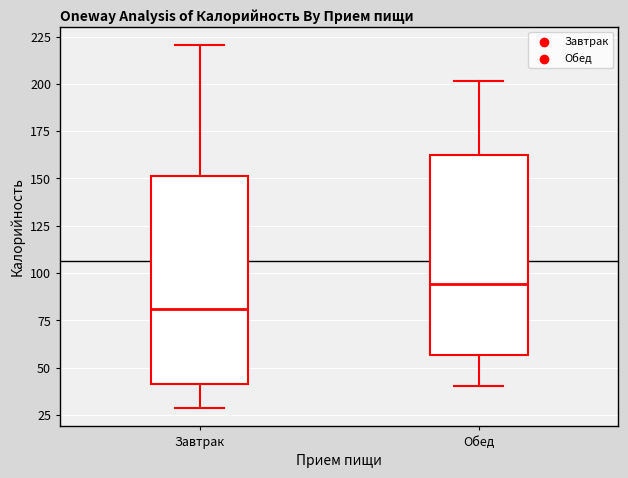

Which box has the highest median line?

Обед